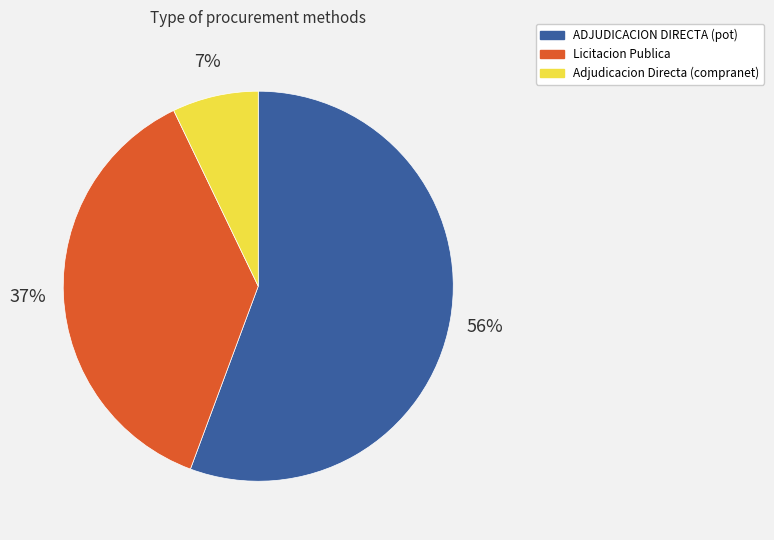

To the nearest percent, what is the difference between the largest and smallest slice percentages?

49%